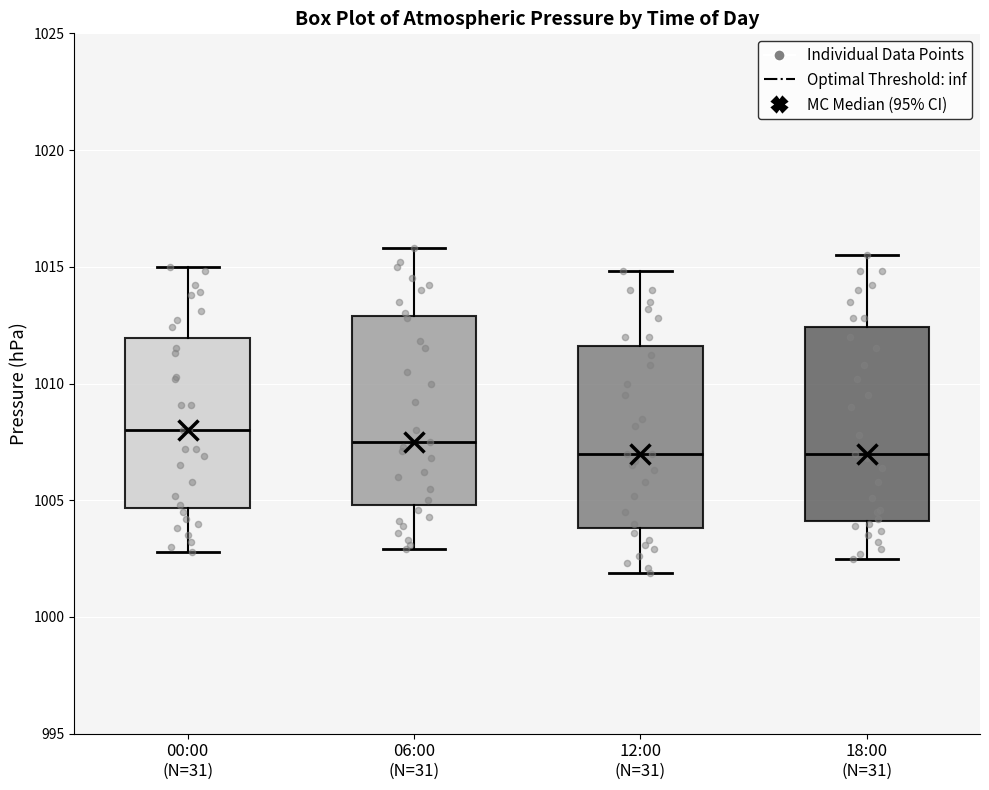

Where is the upper edge of the box for 06:00 (N=31) on the y-axis? The values are not printed on the chart, so give them approximately, as read against the axis.

1013.0